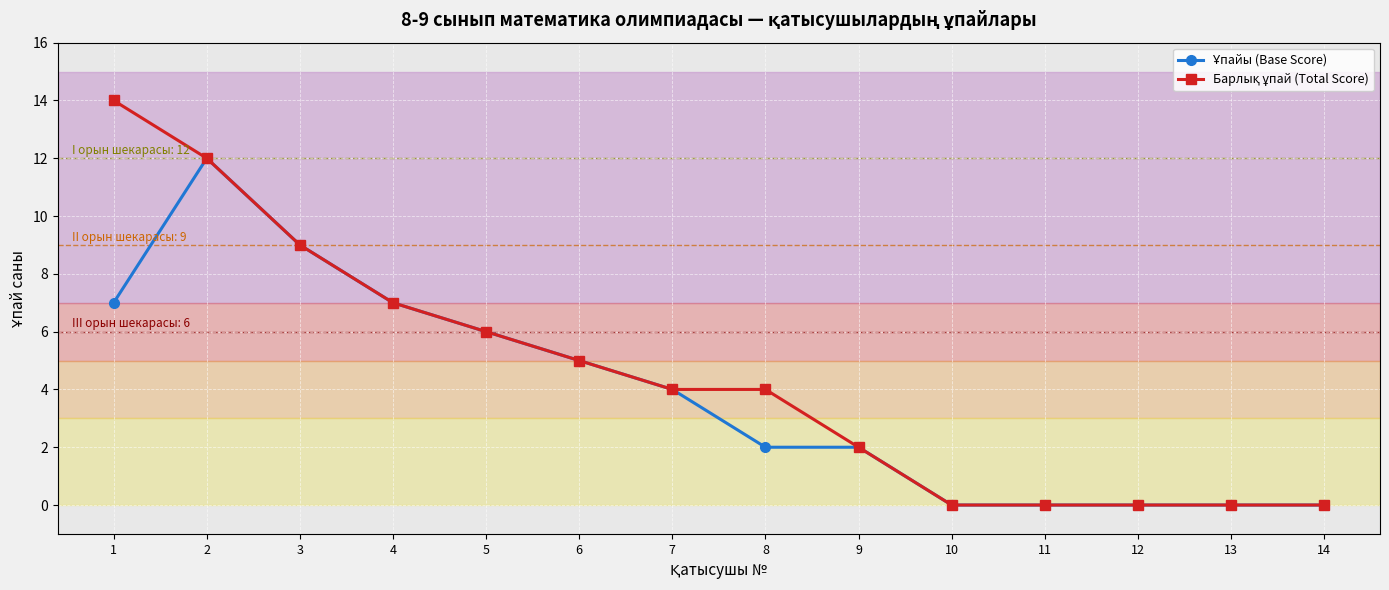

What is the maximum value shown in the chart?

14